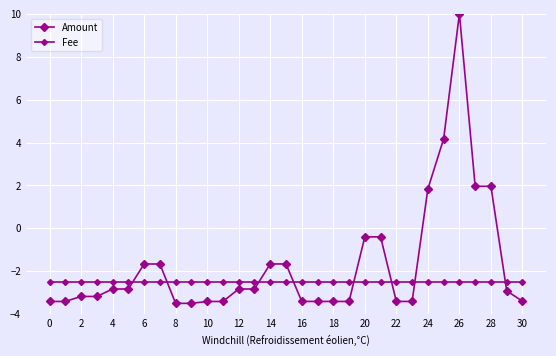

Is this an area chart (filled region under the line)?

No